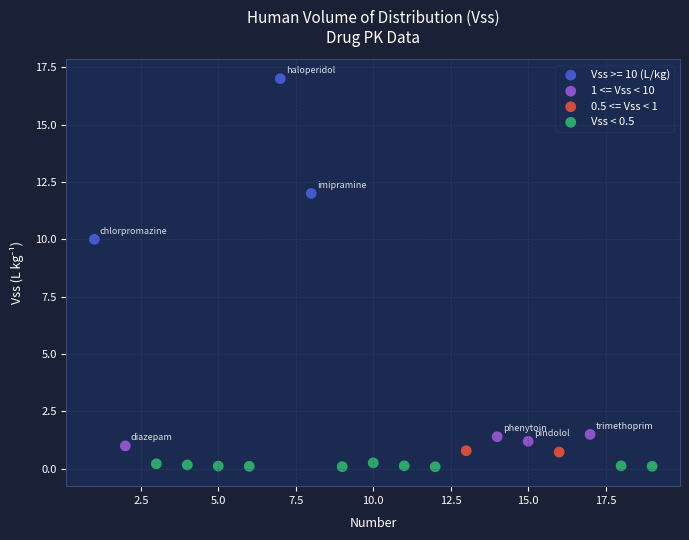

Which series has the largest Y range (max minus min)?

Vss >= 10 (L/kg)